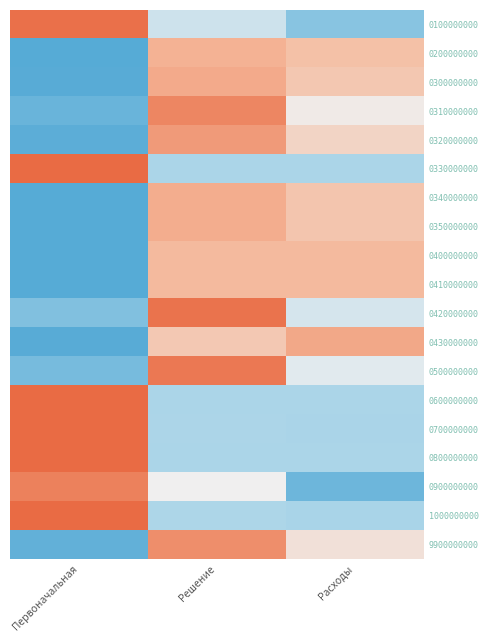

At Расходы, list the series in order from largest to smallest.

0430000000, 0410000000, 0400000000, 0200000000, 0350000000, 0340000000, 0300000000, 0320000000, 9900000000, 0310000000, 0500000000, 0420000000, 0600000000, 0800000000, 0330000000, 0700000000, 1000000000, 0100000000, 0900000000